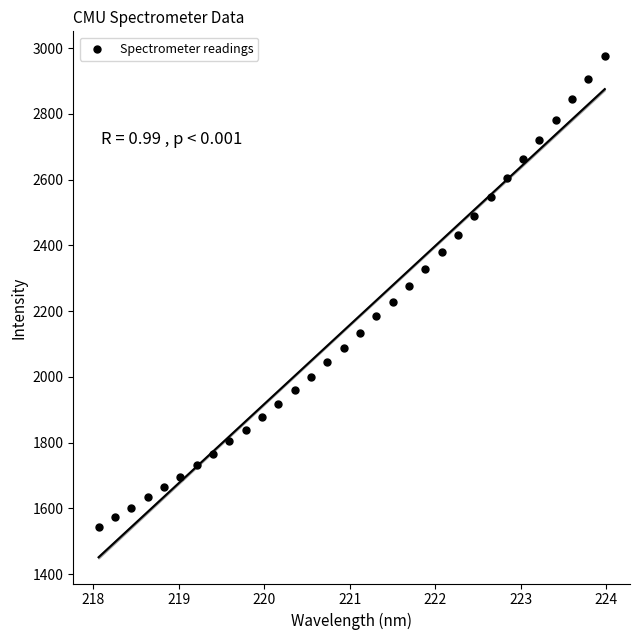

What is the range of X values (max minus min)?

5.9